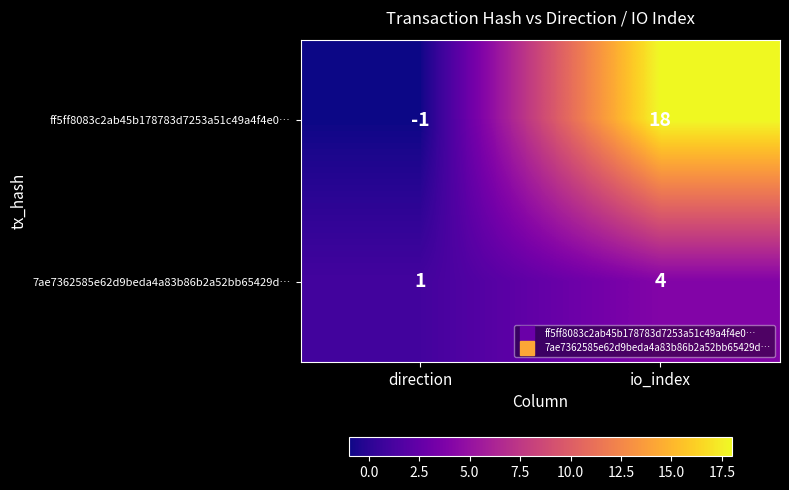

Is it true that 7ae7362585e62d9beda4a83b86b2a52bb65429d… equals 0 at direction?

False